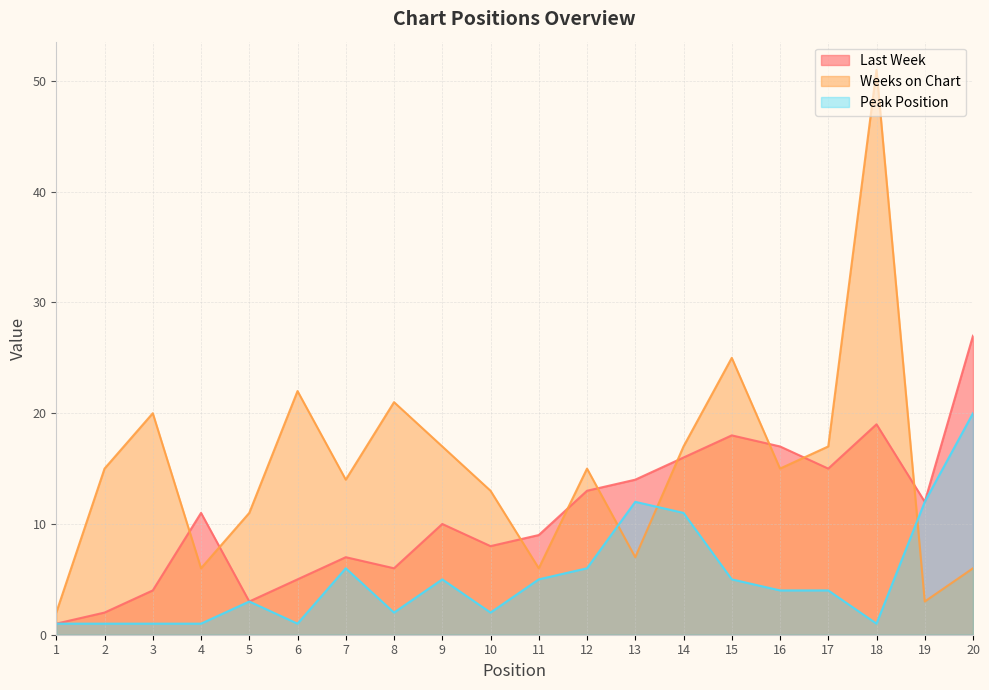

True or false: Last Week and Peak Position cross at least once.

False